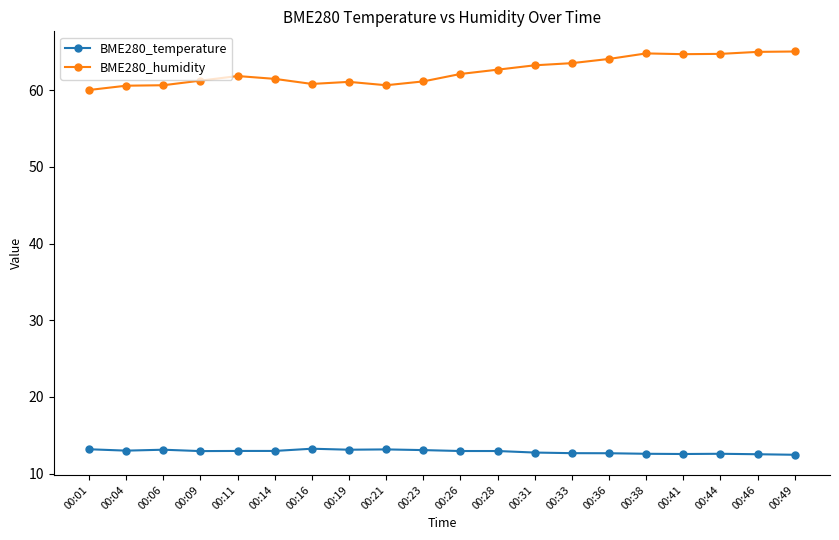

Which series has the largest range (max minus min)?

BME280_humidity